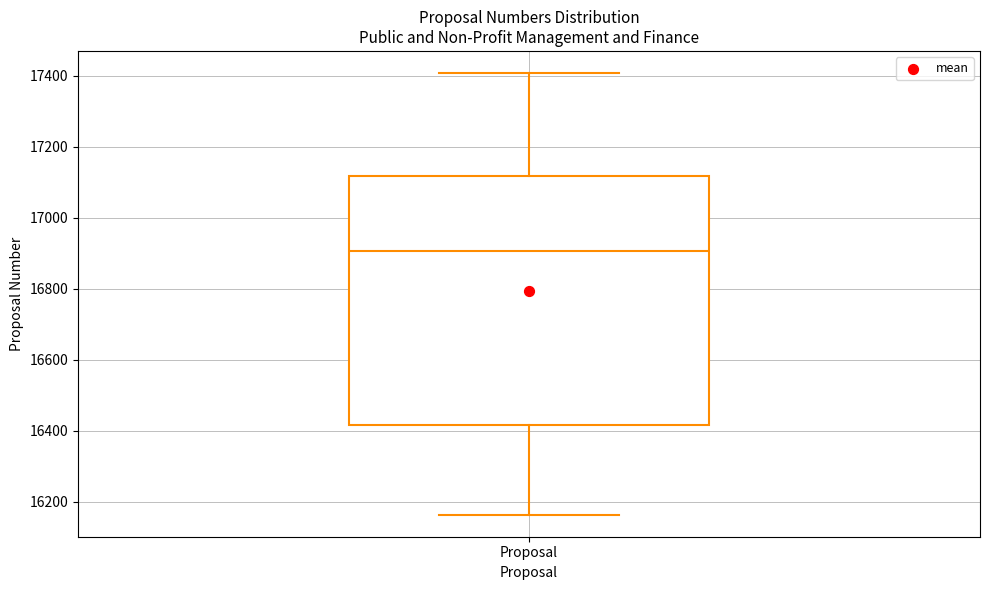

Where is the upper edge of the box for Proposal on the y-axis? The values are not printed on the chart, so give them approximately, as read against the axis.

17120